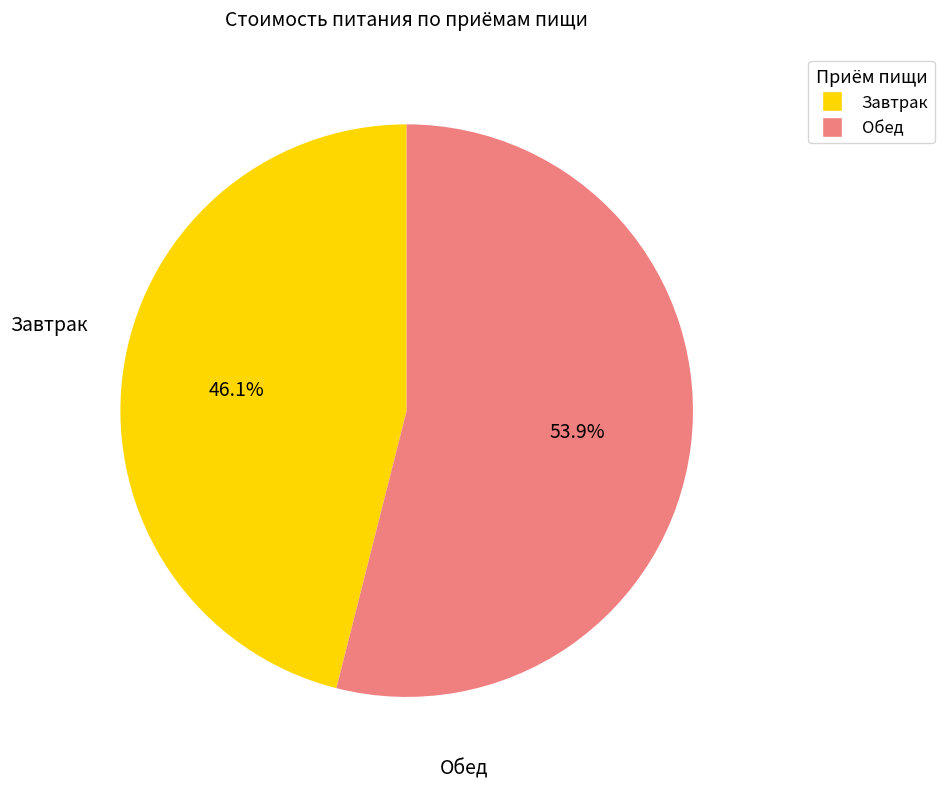

Does any single category account for the majority?

Yes